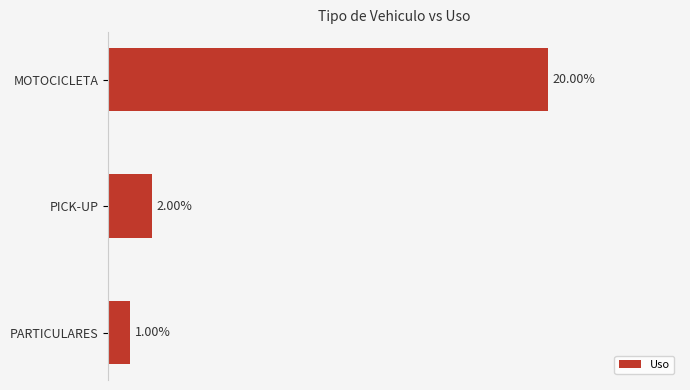

Which category has the lowest value across all series?

PARTICULARES